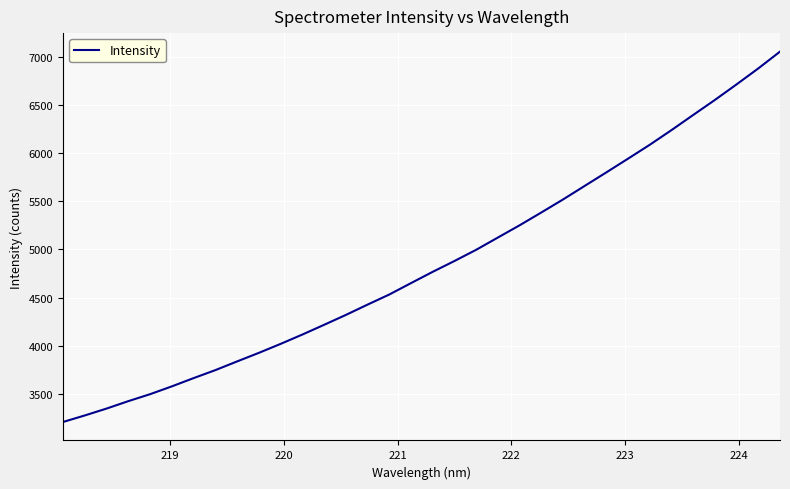

True or false: the data has more than 1 interior local peaks.

False